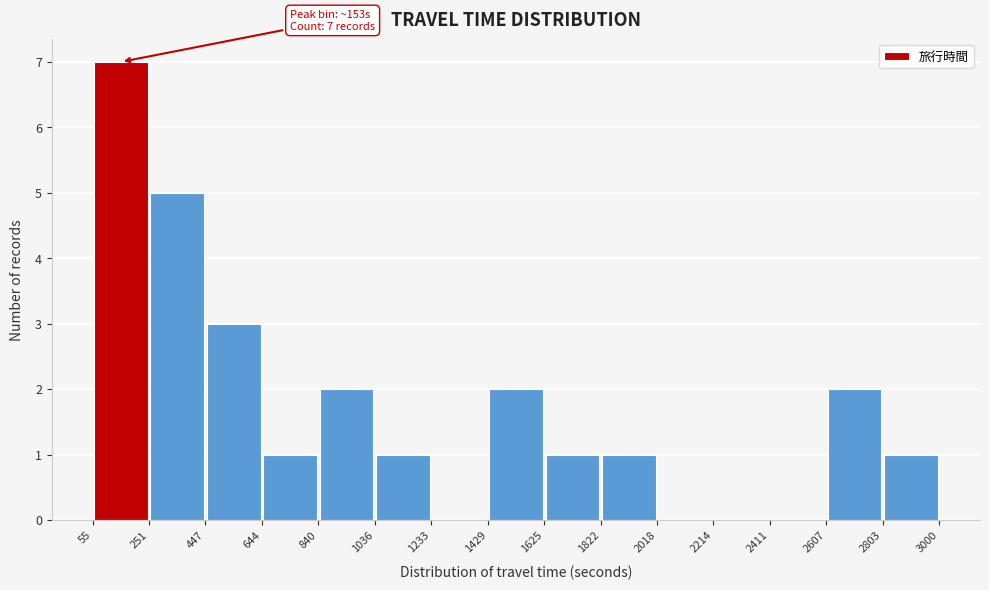

Which range on the x-axis has the tallest bar?

55 to 251